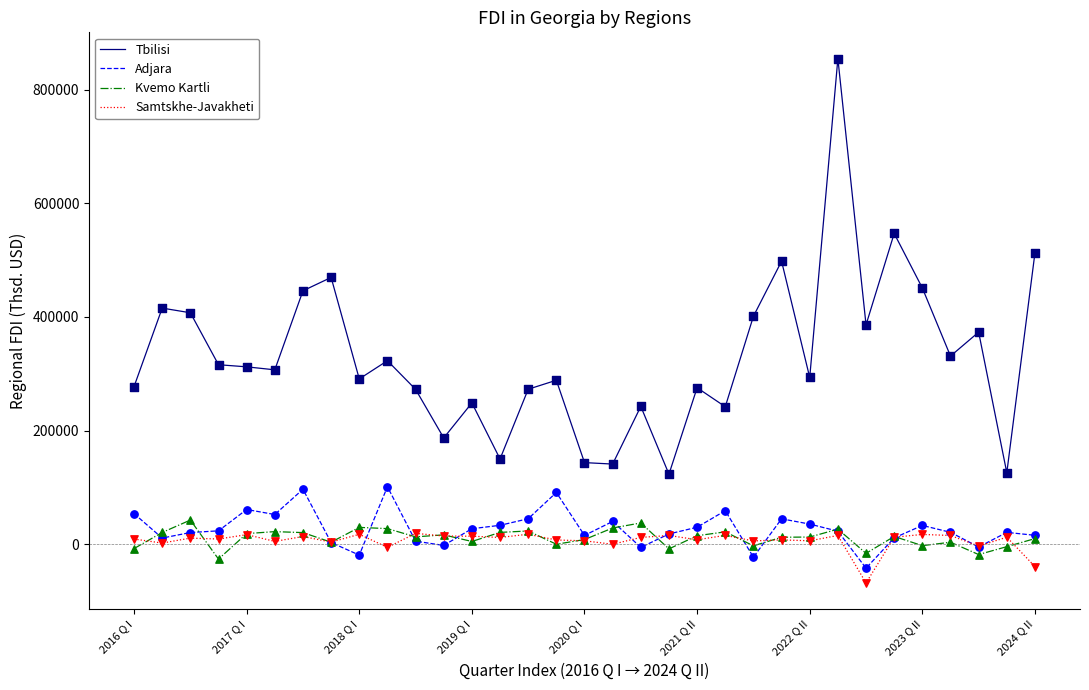

Which series has the largest total across all categories?

Tbilisi